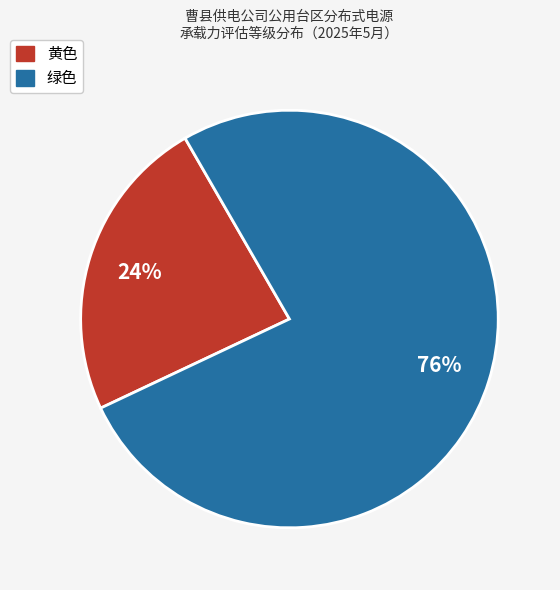

Is there any slice that represents more than half of the pie?

Yes